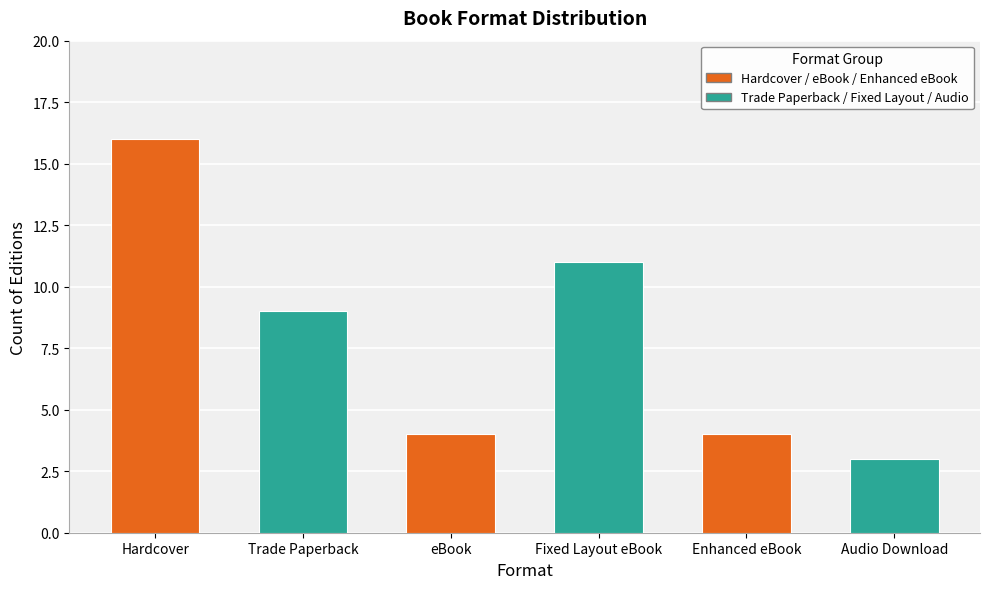

What is the label of the 1st bar from the right?

Audio Download